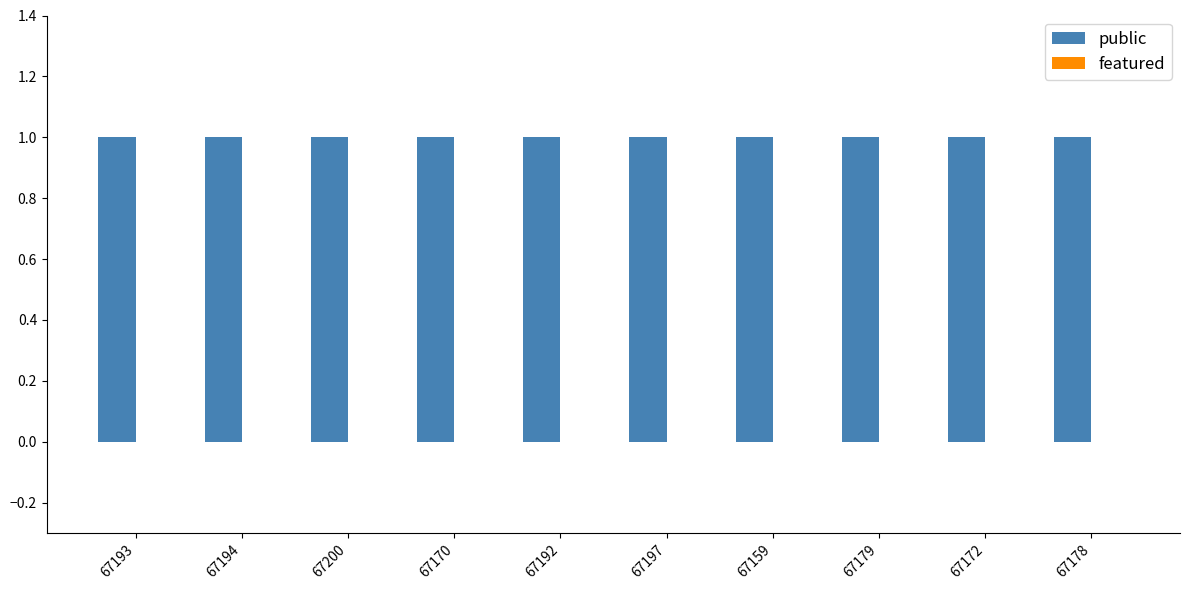

The public series shows 1 at 67159. True or false?

False